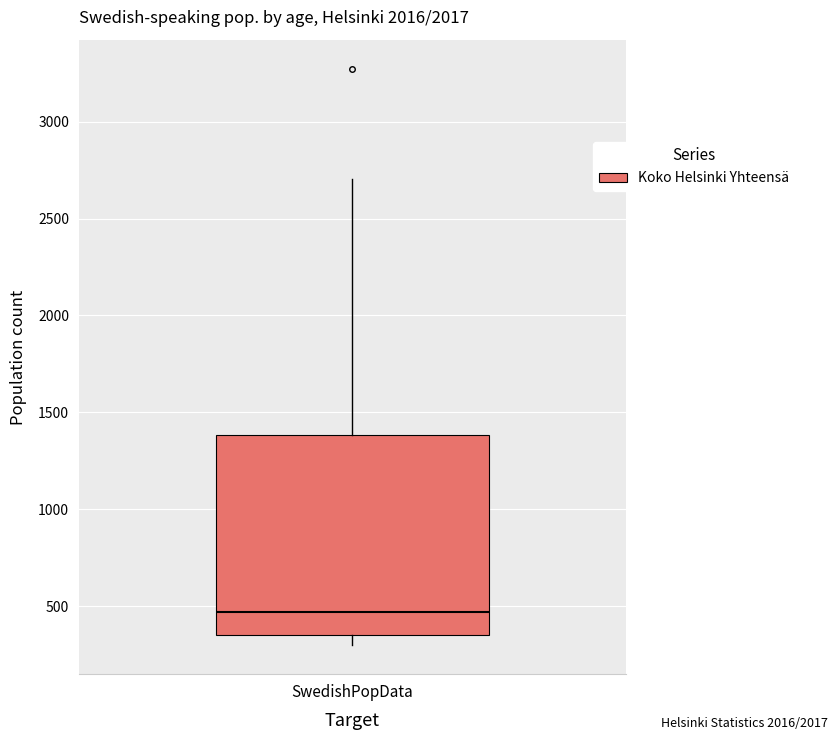

Where does the upper whisker of the box for SwedishPopData end on the y-axis? The values are not printed on the chart, so give them approximately, as read against the axis.

2700